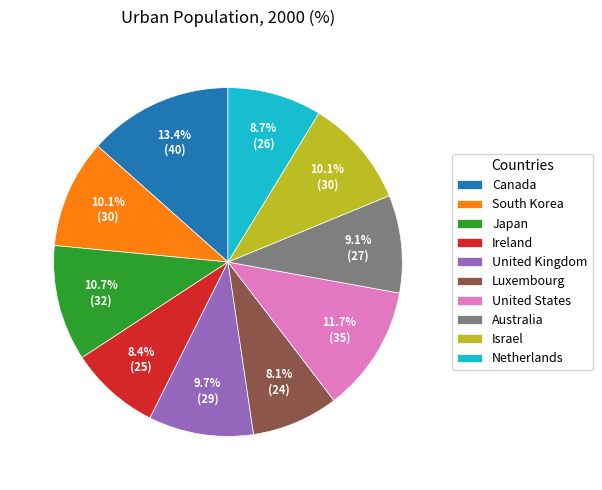

Is it true that Canada is 13% of the pie?

True